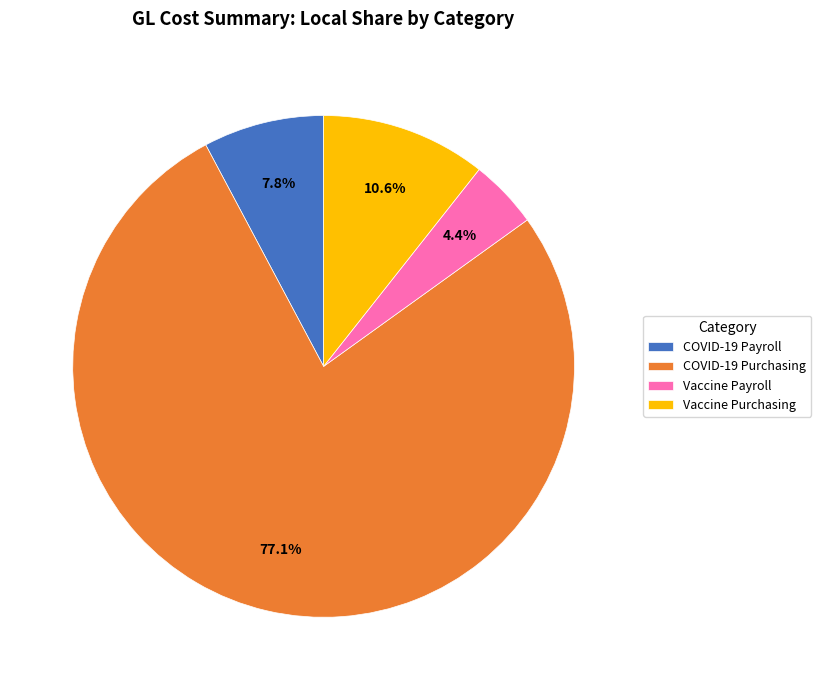

What is the smallest slice in the pie chart?

Vaccine Payroll